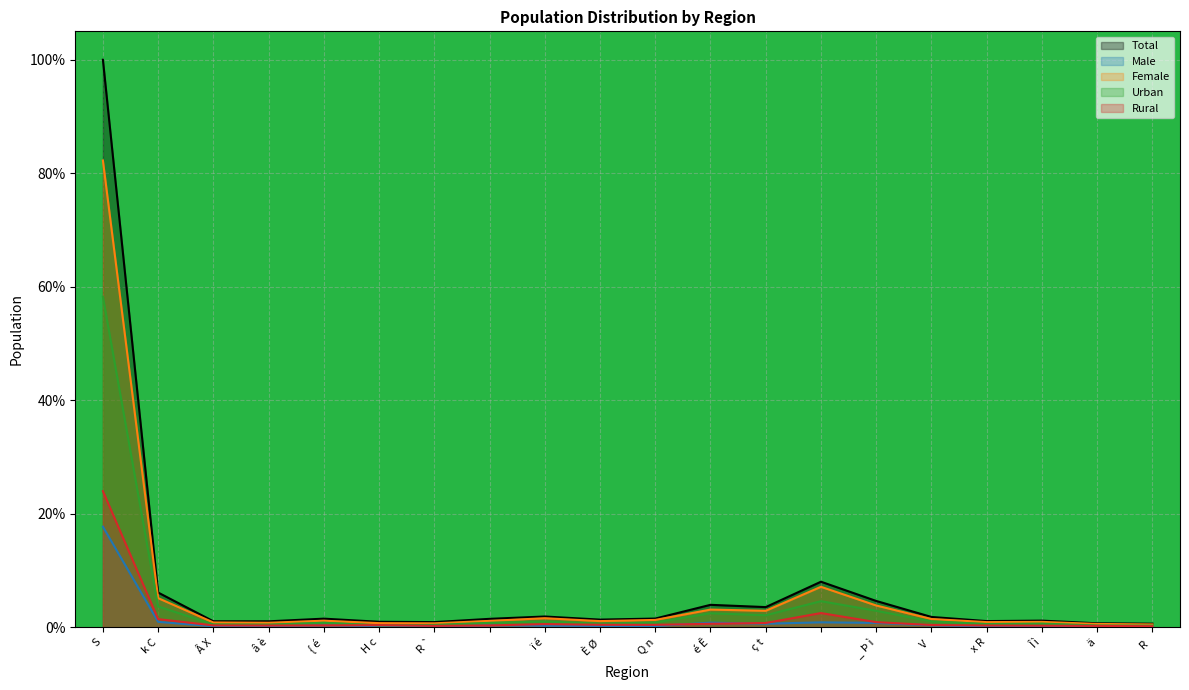

What are all the series names shown in the legend?

Total, Male, Female, Urban, Rural